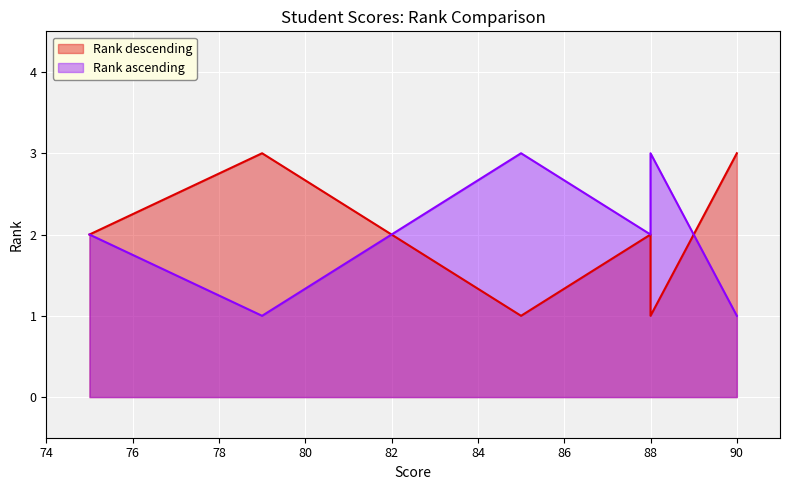

What is the value of the Rank ascending point at the 2nd from the left?

1